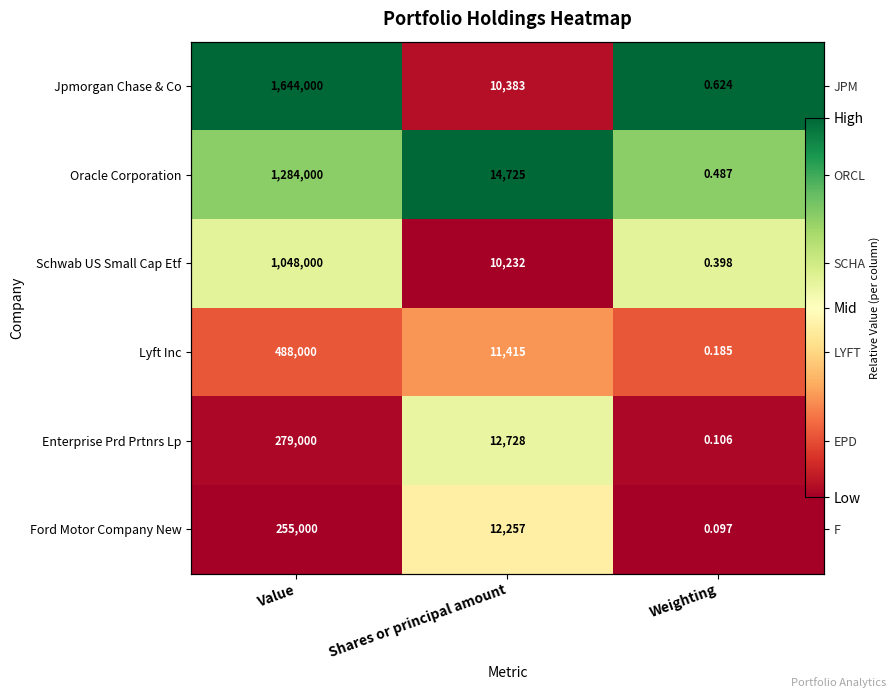

At which category does the chart reach its minimum across all series?

Shares or principal amount